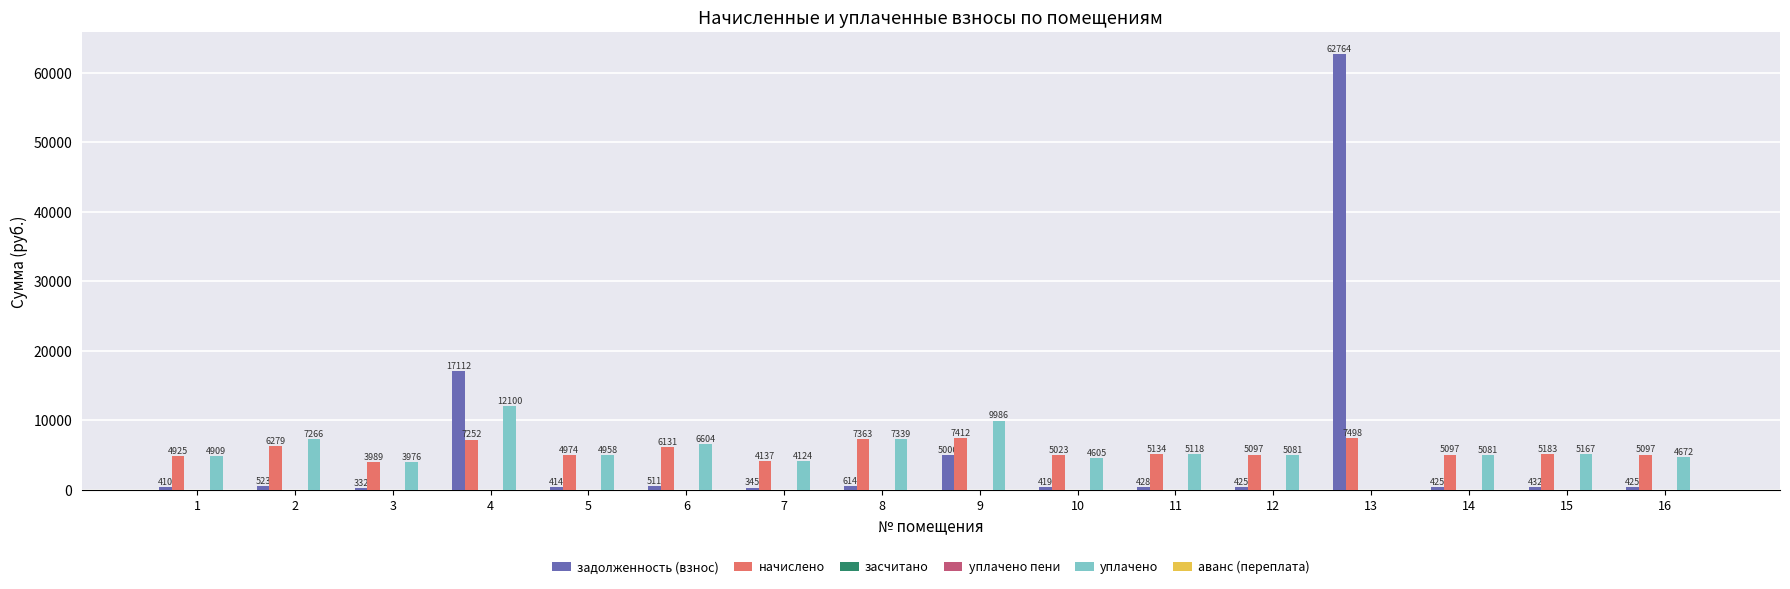

Reading left to right, extract all data points from this chart.

задолженность (взнос): 410.4	523.3	332.4	17111.7	414.5	510.9	344.7	613.5	5005.6	418.6	427.8	424.8	62763.6	424.8	431.9	424.8
начислено: 4924.8	6279.1	3989.0	7251.7	4974.0	6131.4	4136.9	7362.6	7411.8	5023.3	5134.1	5097.1	7498.0	5097.1	5183.4	5097.1
засчитано: 0.0	0.0	0.0	0.0	0.0	0.0	0.0	0.0	0.0	0.0	0.0	0.0	0.0	0.0	0.0	0.0
уплачено пени: 0.0	0.0	0.0	0.0	0.0	0.0	0.0	0.0	0.0	0.0	0.0	0.0	0.0	0.0	0.0	0.0
уплачено: 4909.2	7266.0	3976.4	12100.0	4958.2	6603.5	4123.8	7339.3	9985.6	4604.7	5117.8	5081.0	0.0	5081.0	5167.0	4672.4
аванс (переплата): 0.0	0.0	0.0	0.0	0.0	0.0	0.0	0.0	0.0	0.0	0.0	0.0	0.0	0.0	0.0	0.0